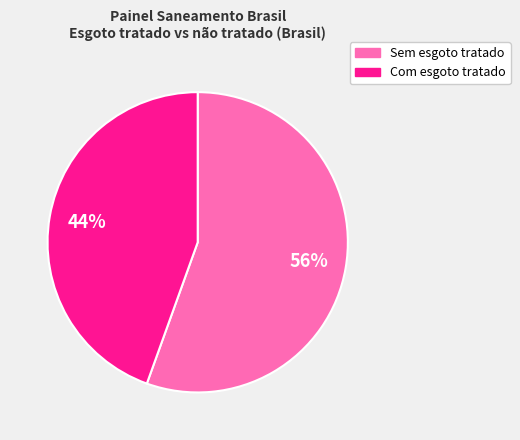

To the nearest percent, what percentage of the pie is Com esgoto tratado?

44%